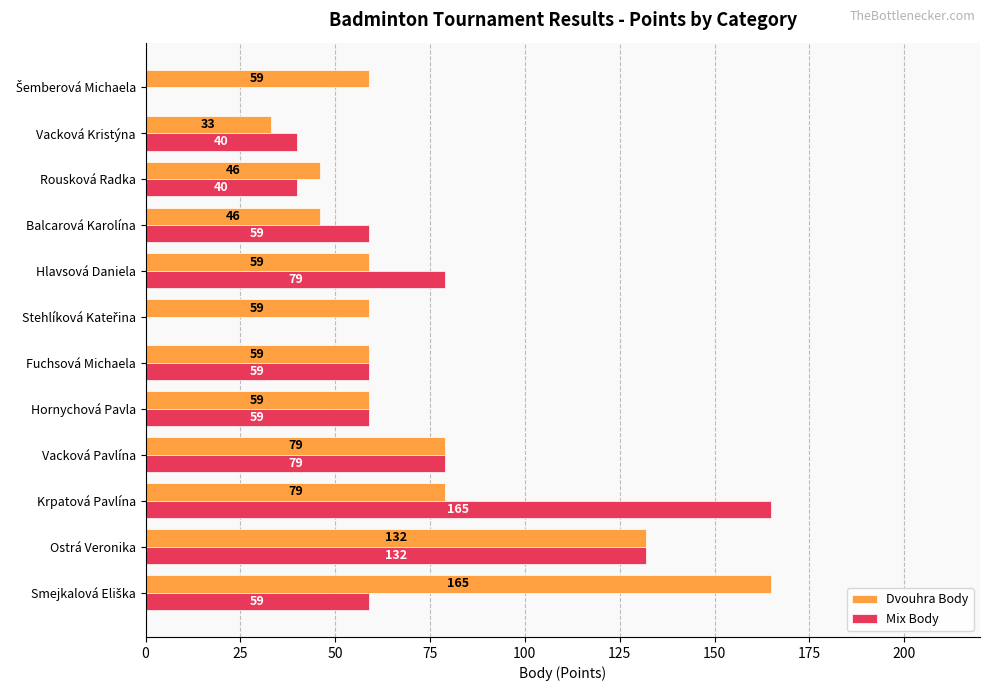

How many data points does each series have?

12